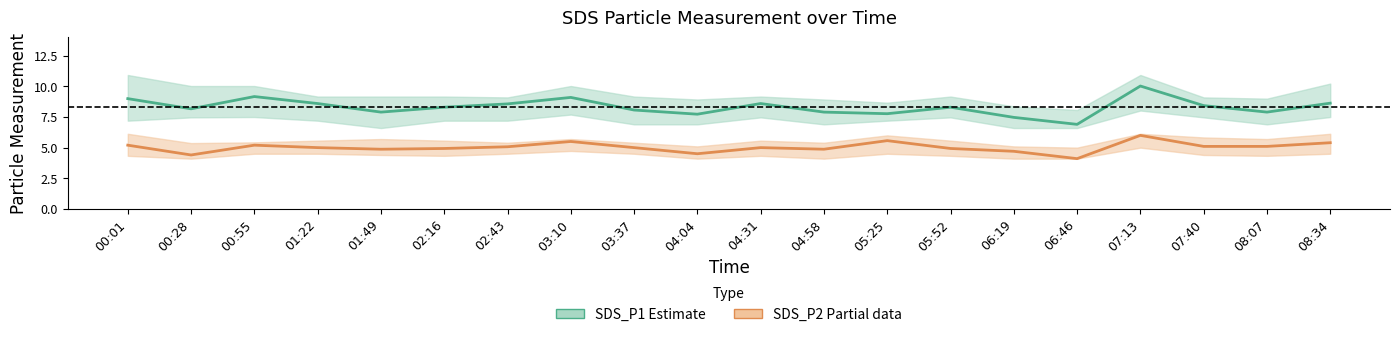

Is the value of SDS_P2 (Partial data) at 01:22 greater than the value of SDS_P1 (Estimate) at 07:13?

No